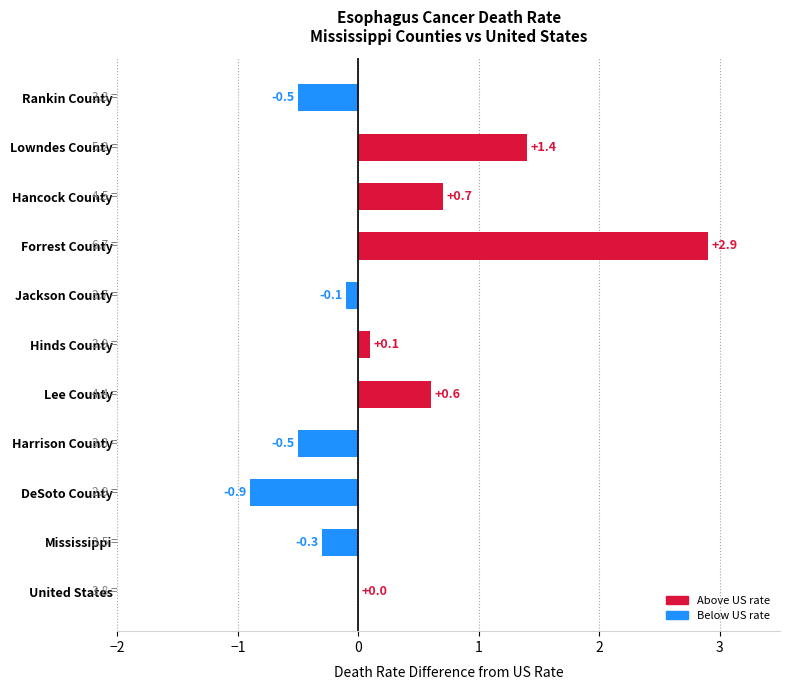

How many distinct data groups are displayed?

1